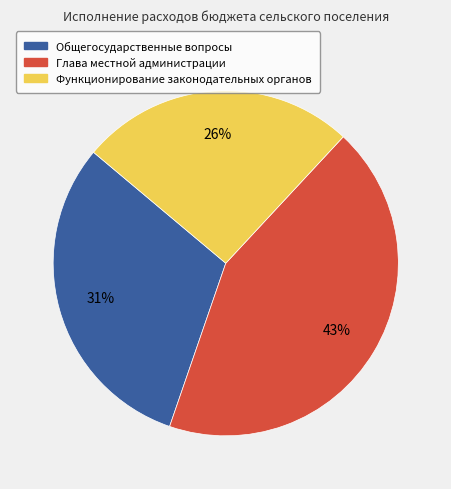

Does any single category account for the majority?

No